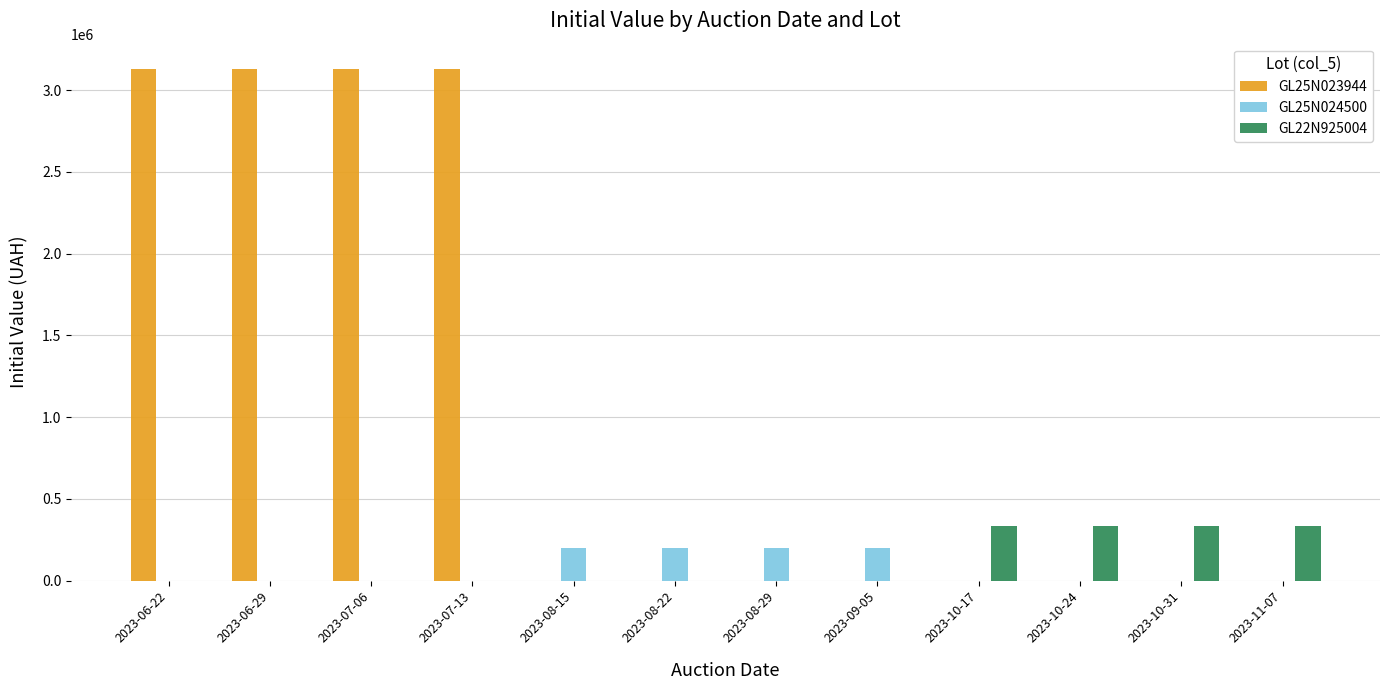

What is the maximum value shown in the chart?

3128638.8